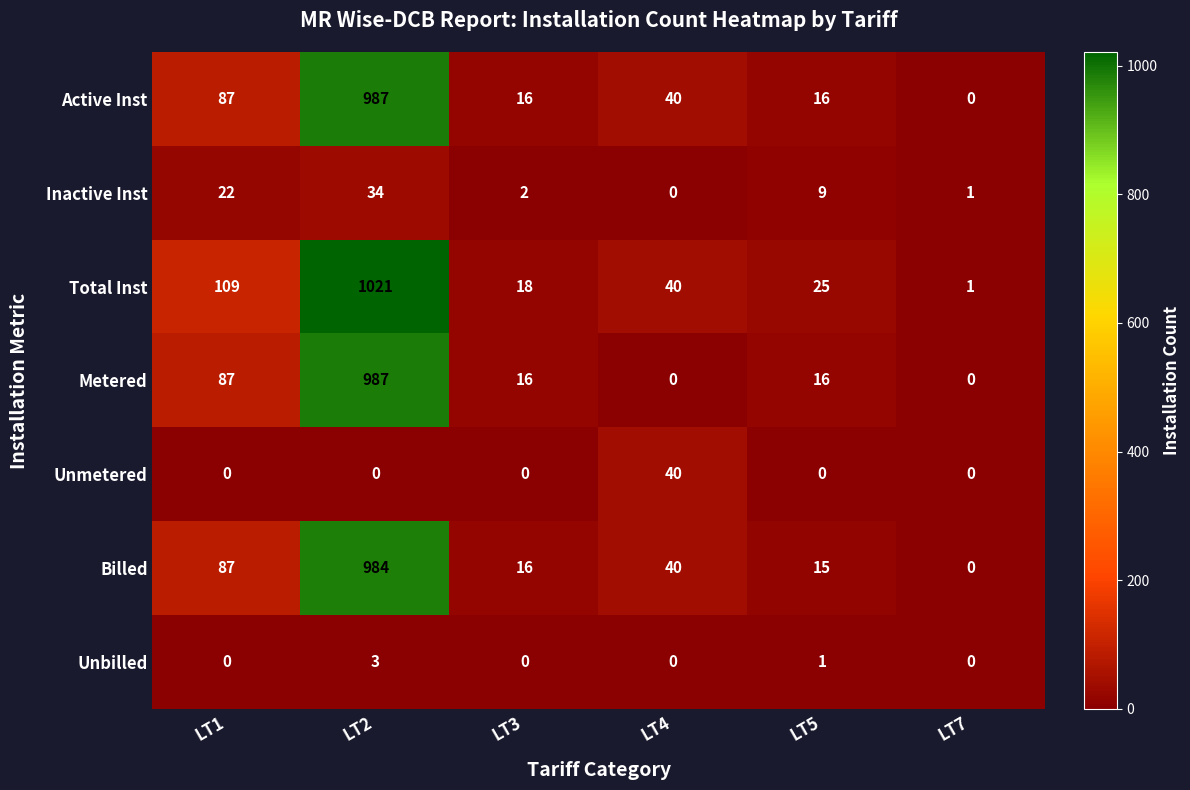

What is the difference between the second highest and second lowest values in the Active Inst series?

71